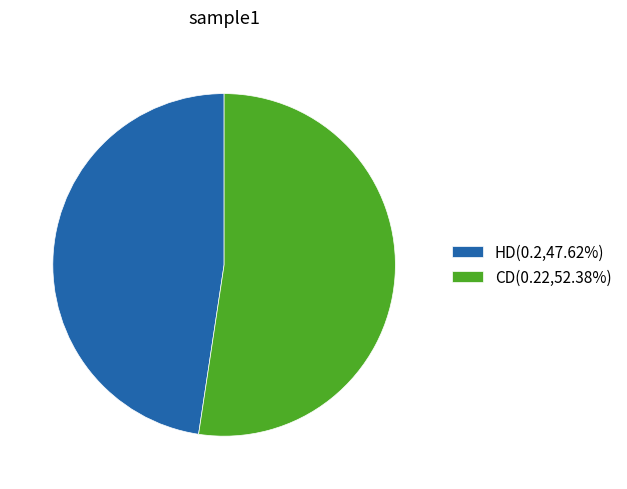

Is the sum of HD(0.2,47.62%) and CD(0.22,52.38%) greater than half?

Yes